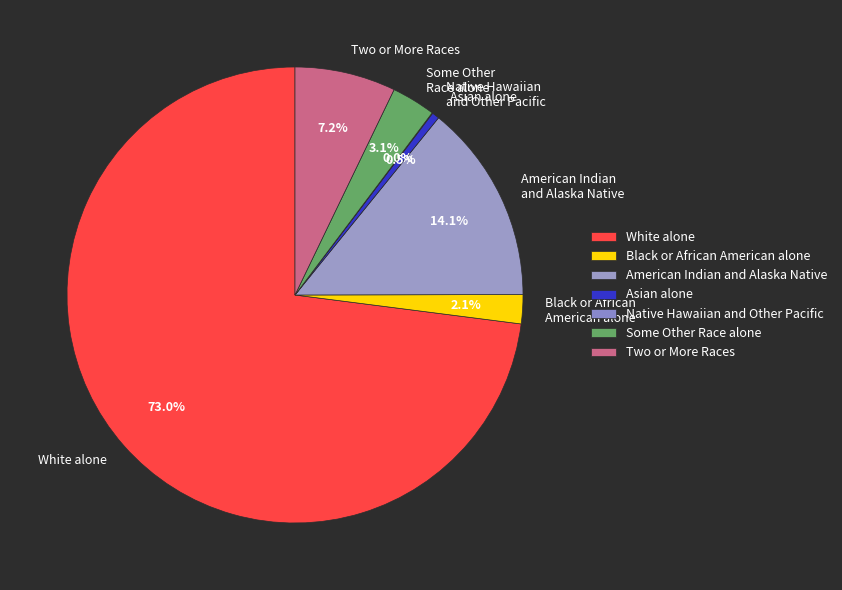

To the nearest percent, what is the difference between the largest and smallest slice percentages?

73%